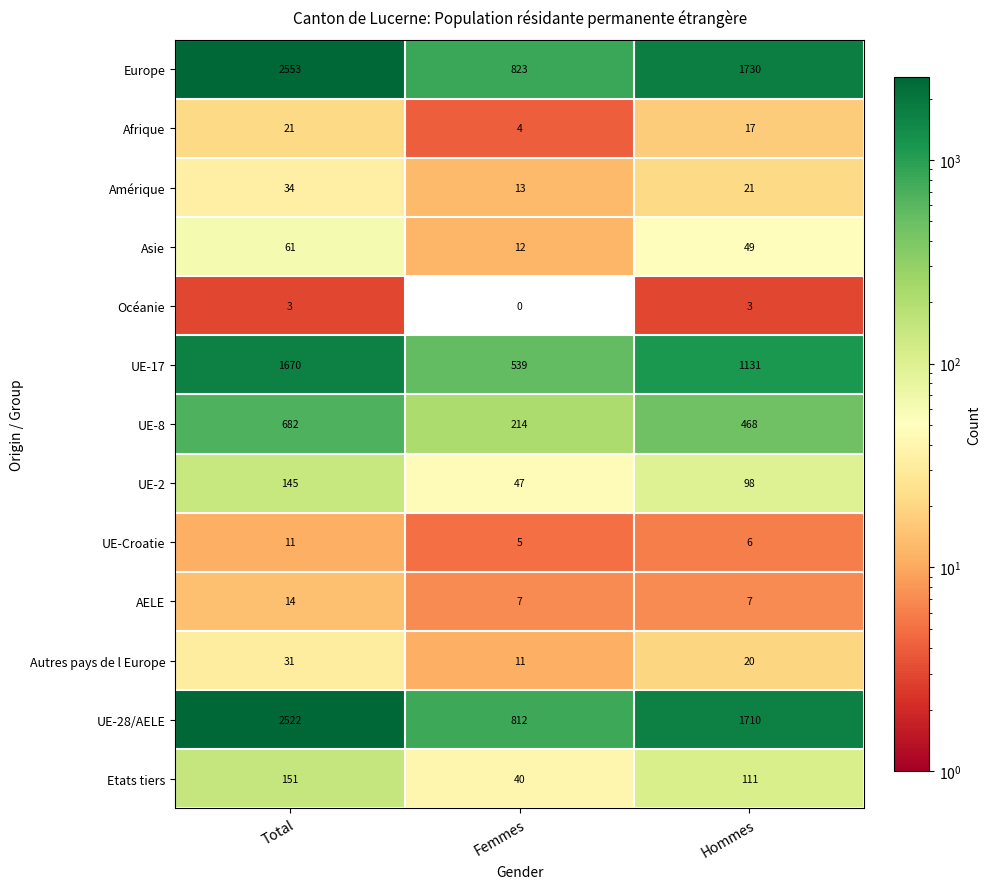

Rank the categories by UE-Croatie value from highest to lowest.

Total, Hommes, Femmes